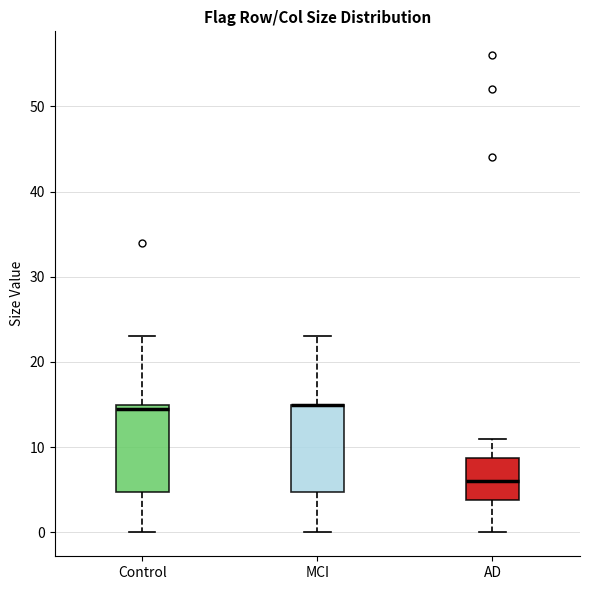

Reading left to right, read every box against the y-axis: the position of its median line, the range the box covers, and the ends of its whiskers. The values are not printed on the chart, so give them approximately, as read against the axis.

Control: median 15 (just below the box's upper edge), box 5 to 15, whiskers 0 to 23
MCI: median 15 (drawn on the box's upper edge), box 5 to 15, whiskers 0 to 23
AD: median 6, box 4 to 9, whiskers 0 to 11